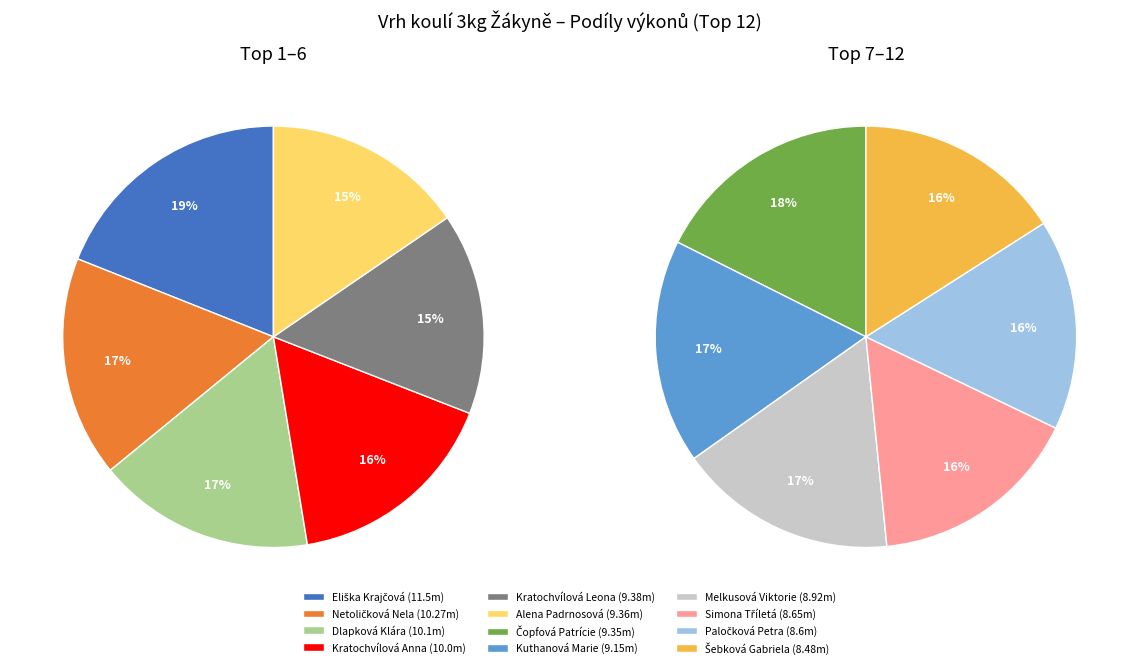

How many slices are in this pie chart?

12